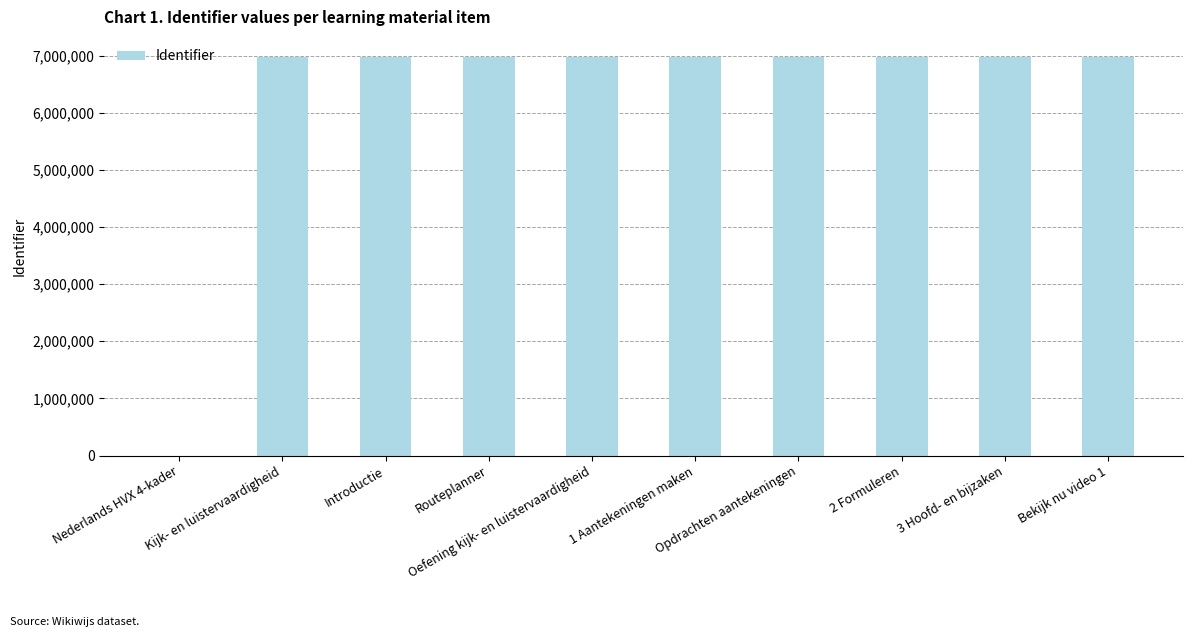

What is the greatest value displayed?

6978215